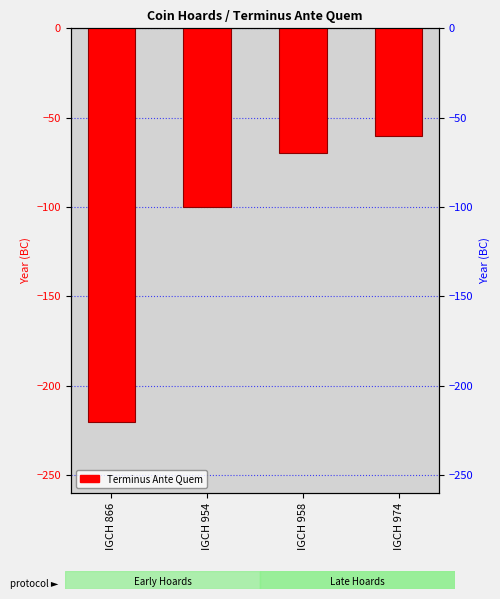

At which category does the chart reach its minimum across all series?

IGCH 866